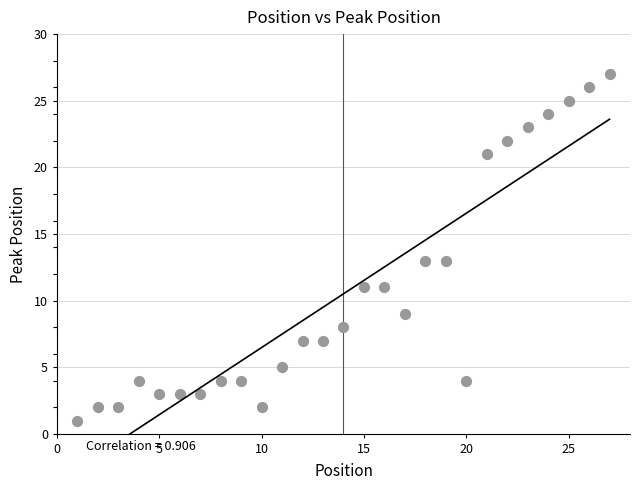

What is the range of X values (max minus min)?

26